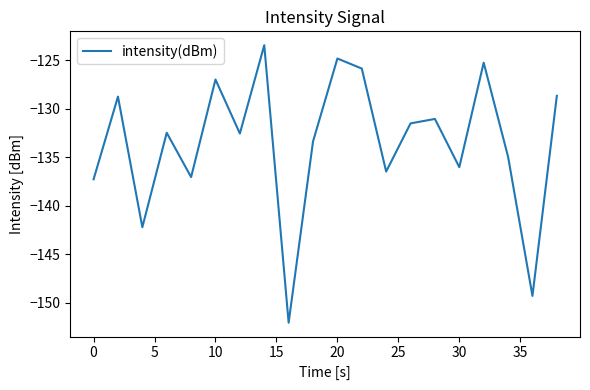

What is the difference between the maximum and minimum values?

28.6